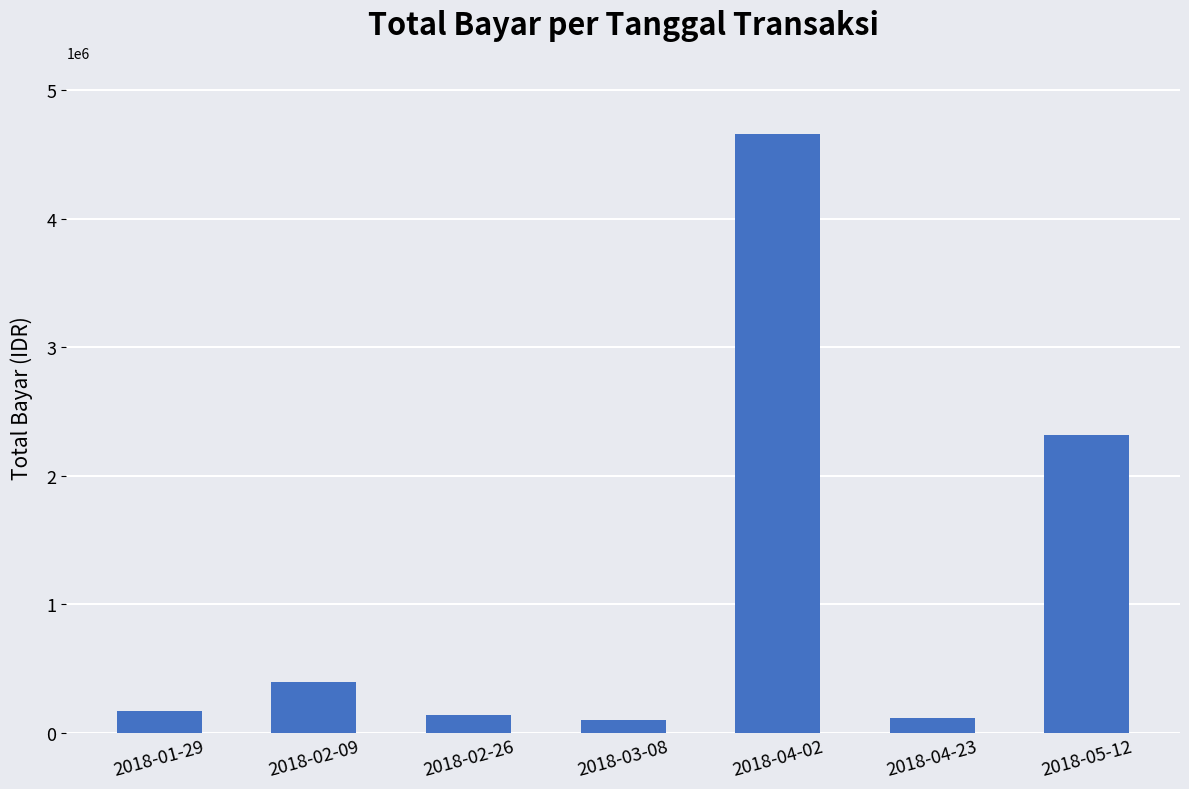

How many values are below 165600?

3